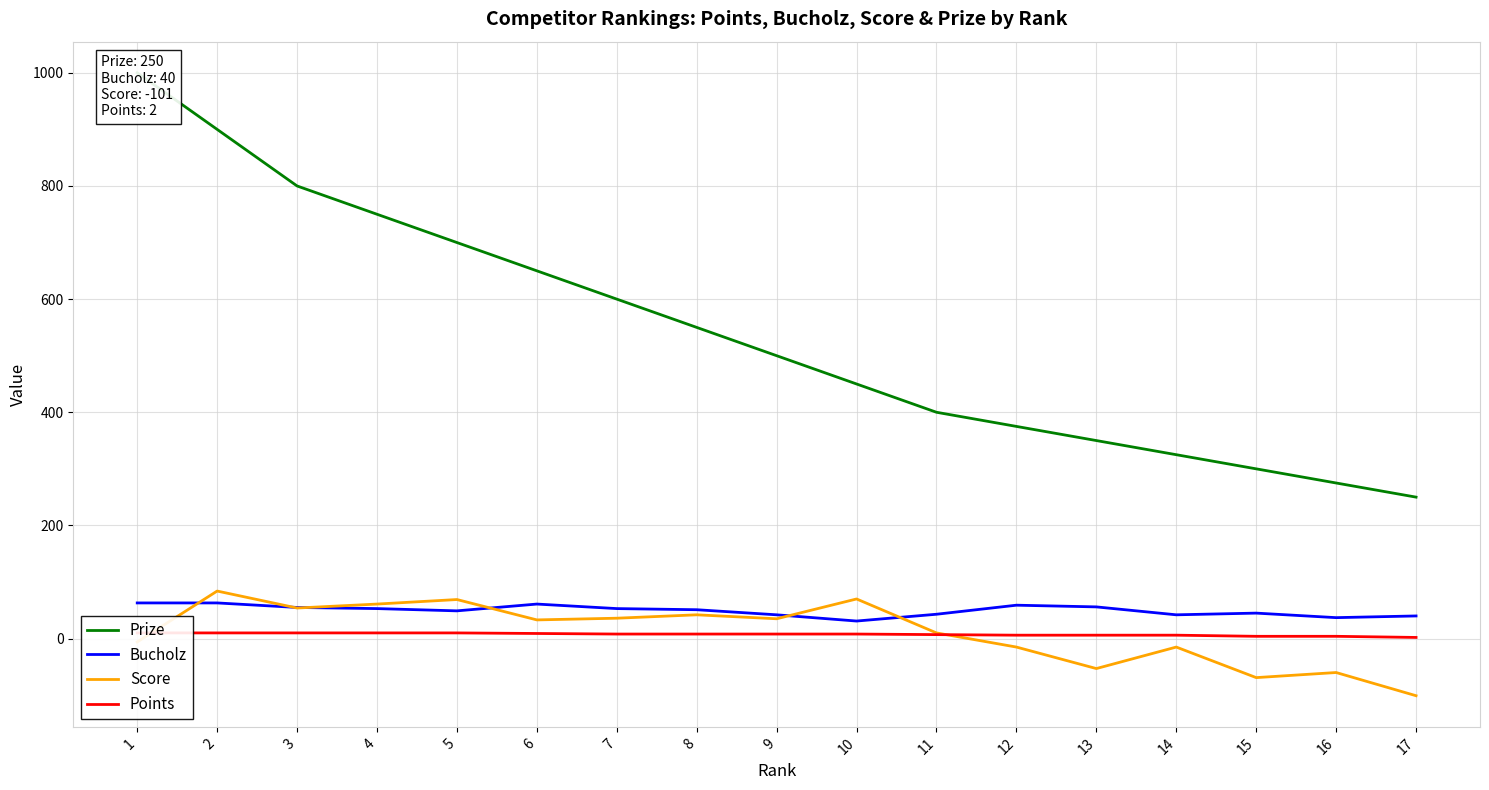

True or false: Bucholz and Score intersect in this chart.

True